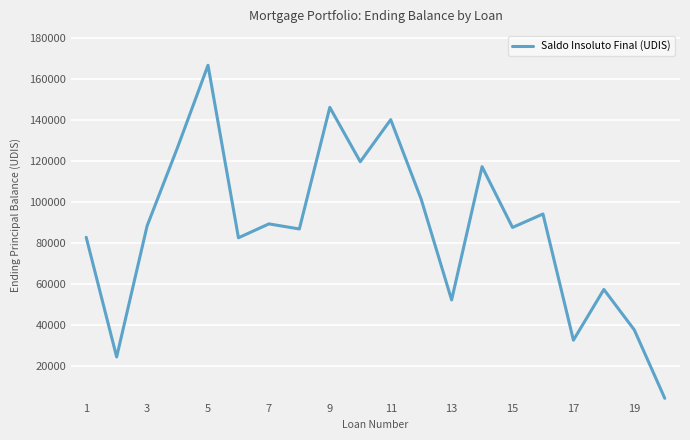

True or false: there are more than 2 points higher than both neighbors.

True